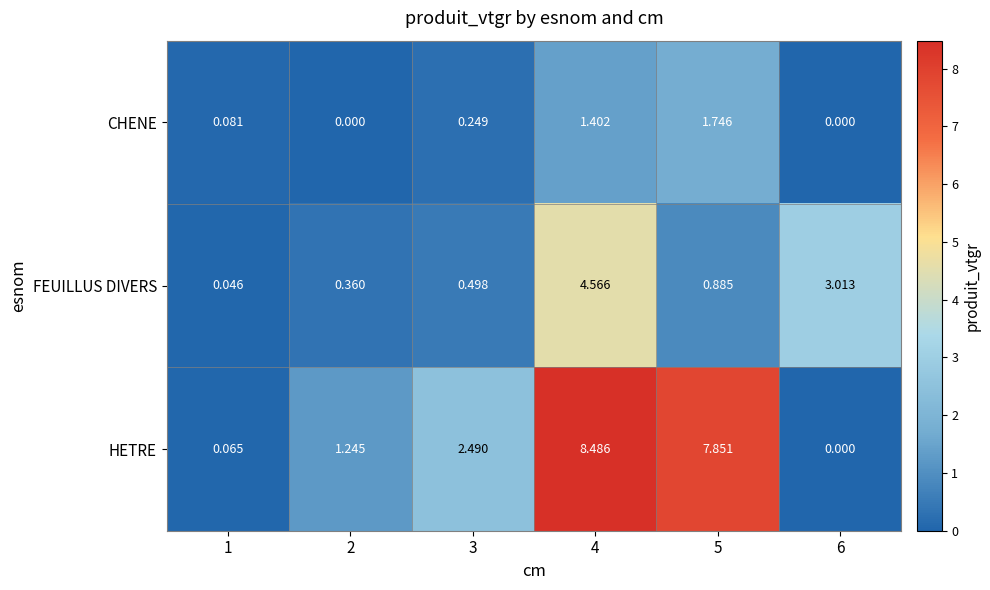

Rank the series by their average value, from lowest to highest.

CHENE, FEUILLUS DIVERS, HETRE